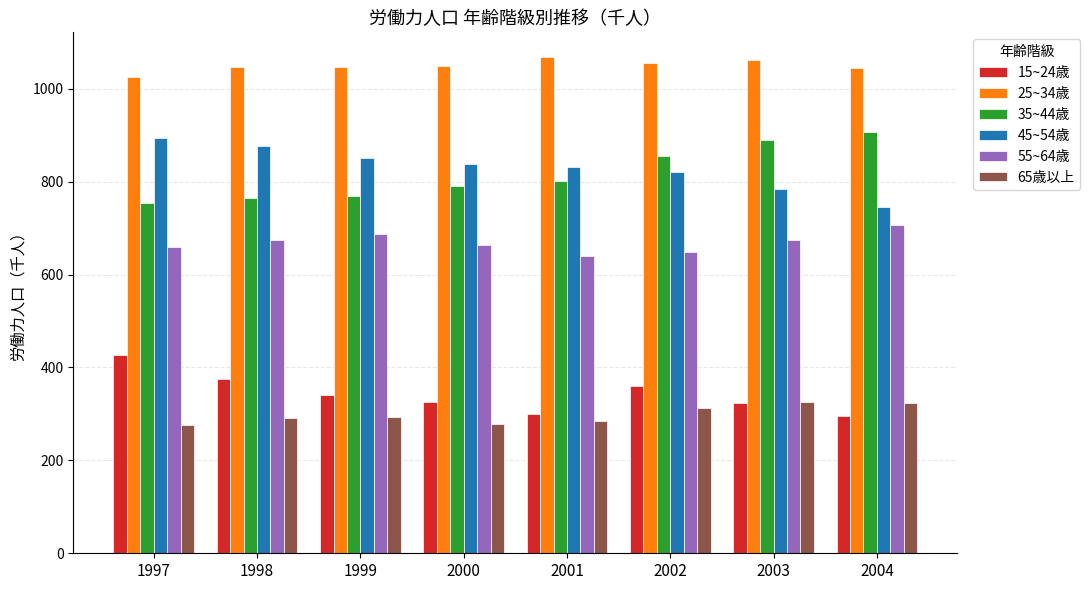

At how many categories does at least one series exceed 293?

8